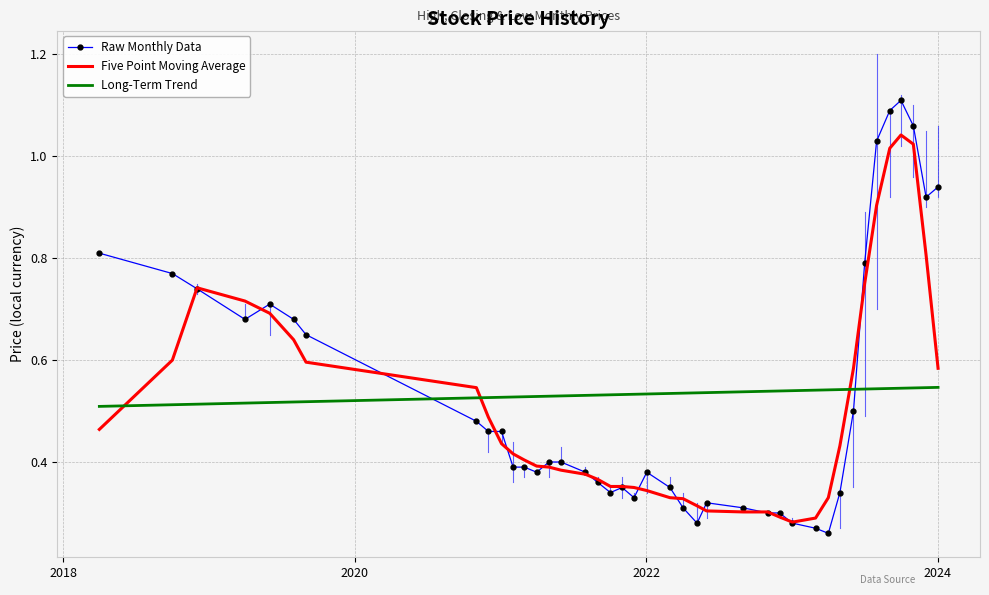

Which series has the widest spread of values?

Raw Monthly Data